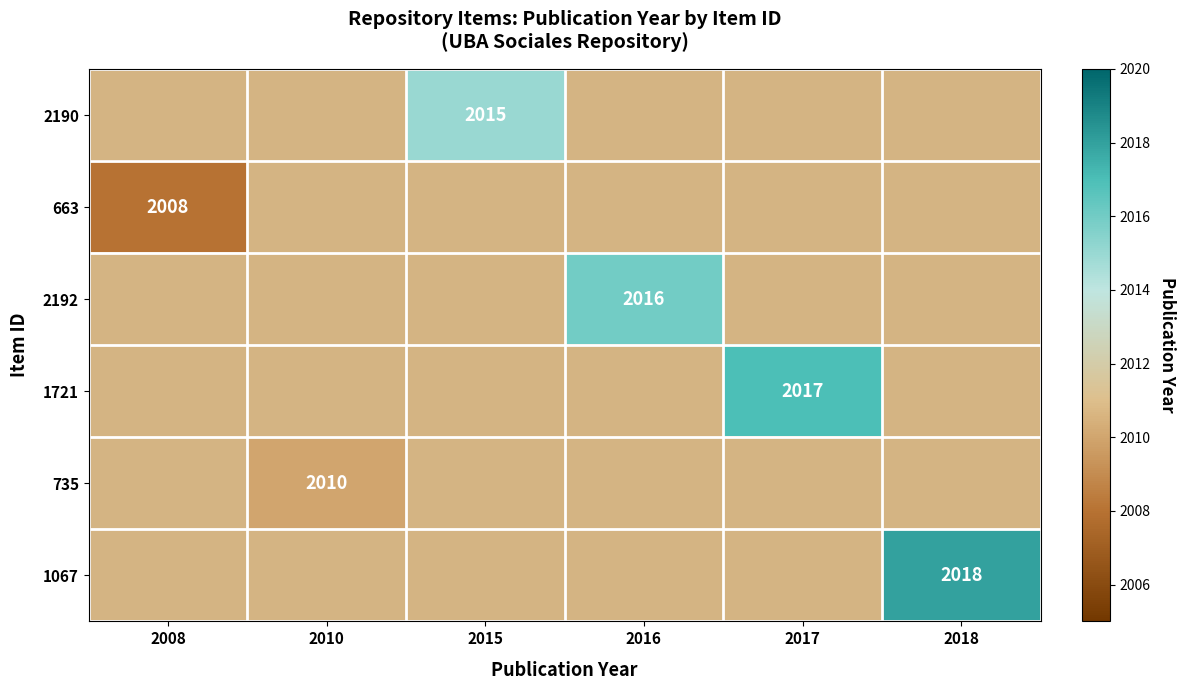

The 2190 series shows 993 at 2015. True or false?

False